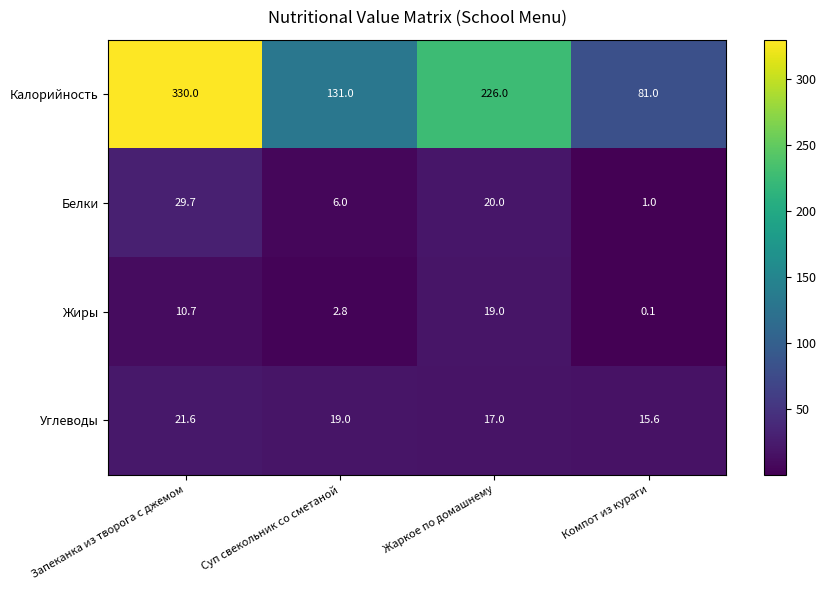

What is the spread (max minus min) of values at Жаркое по домашнему?

209.0